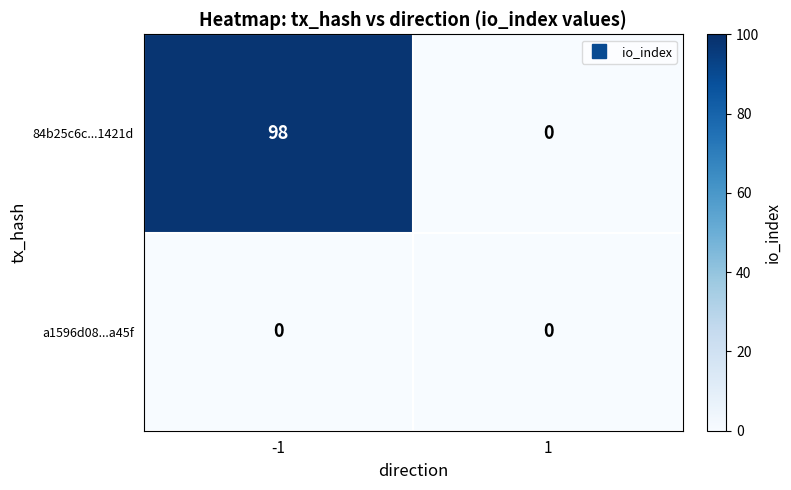

The 84b25c6c...1421d series shows 36 at 1. True or false?

False